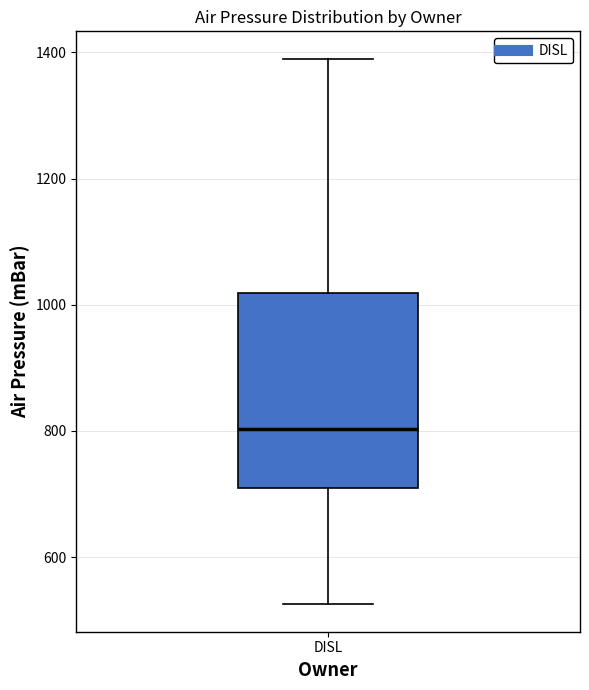

Where does the lower whisker of the box for DISL end on the y-axis? The values are not printed on the chart, so give them approximately, as read against the axis.

520